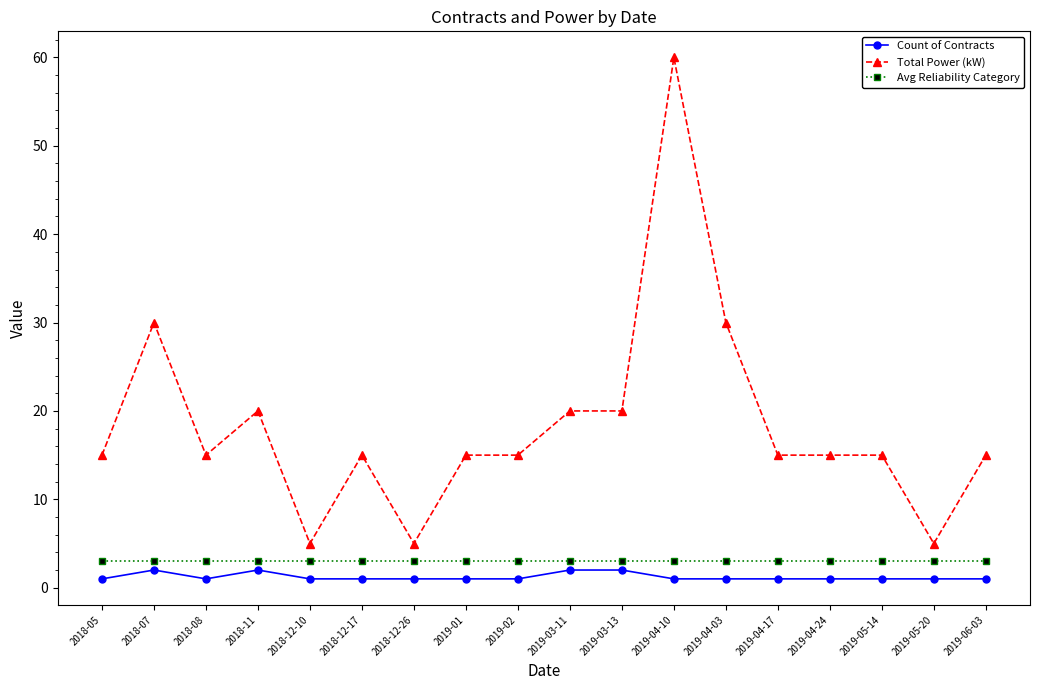

At which category is the sum across all series the highest?

2019-04-10